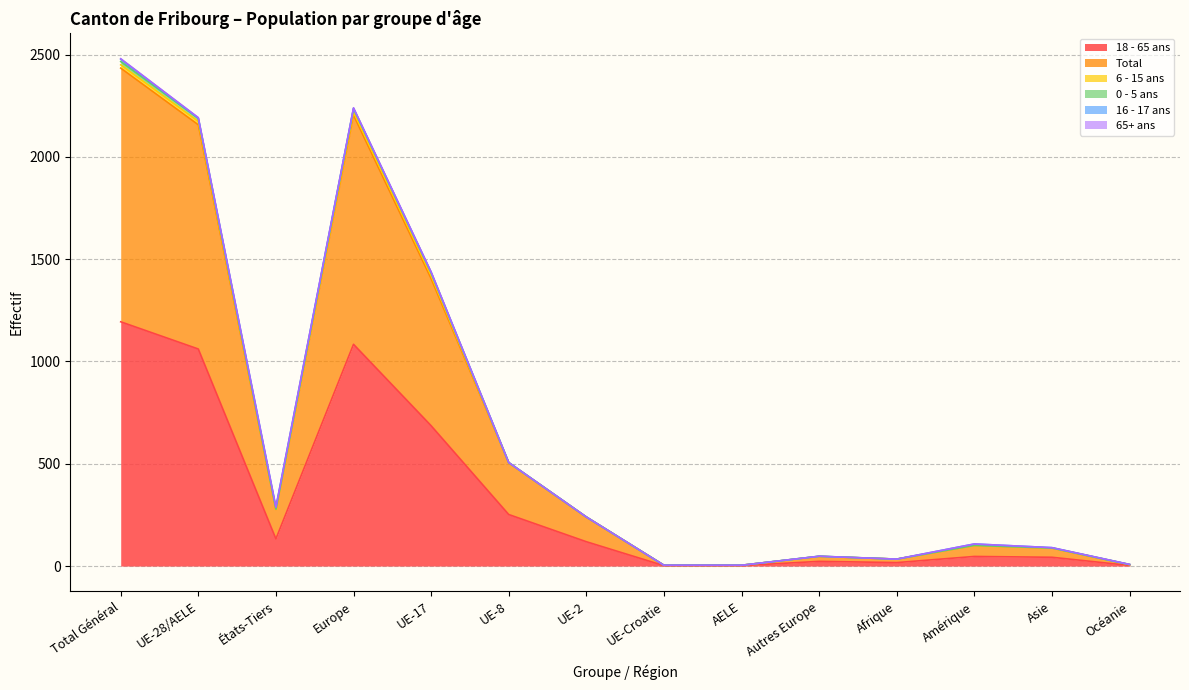

What position from the left is UE-28/AELE?

2